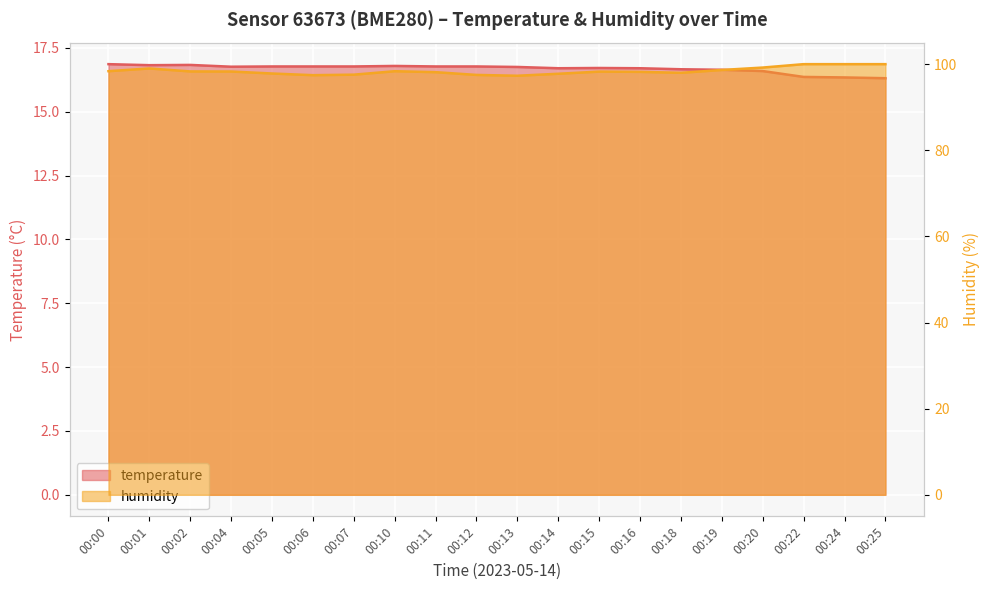

What is the average value of the temperature series?

16.7